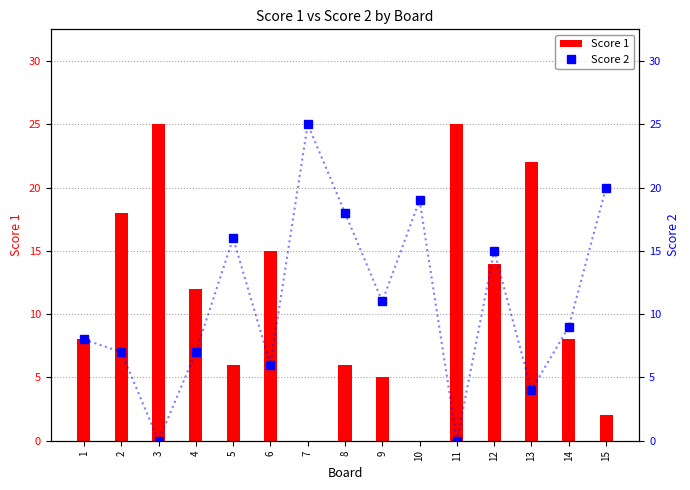

Rank the categories by Score 1 value from lowest to highest.

7, 10, 15, 9, 5, 8, 1, 14, 4, 12, 6, 2, 13, 3, 11